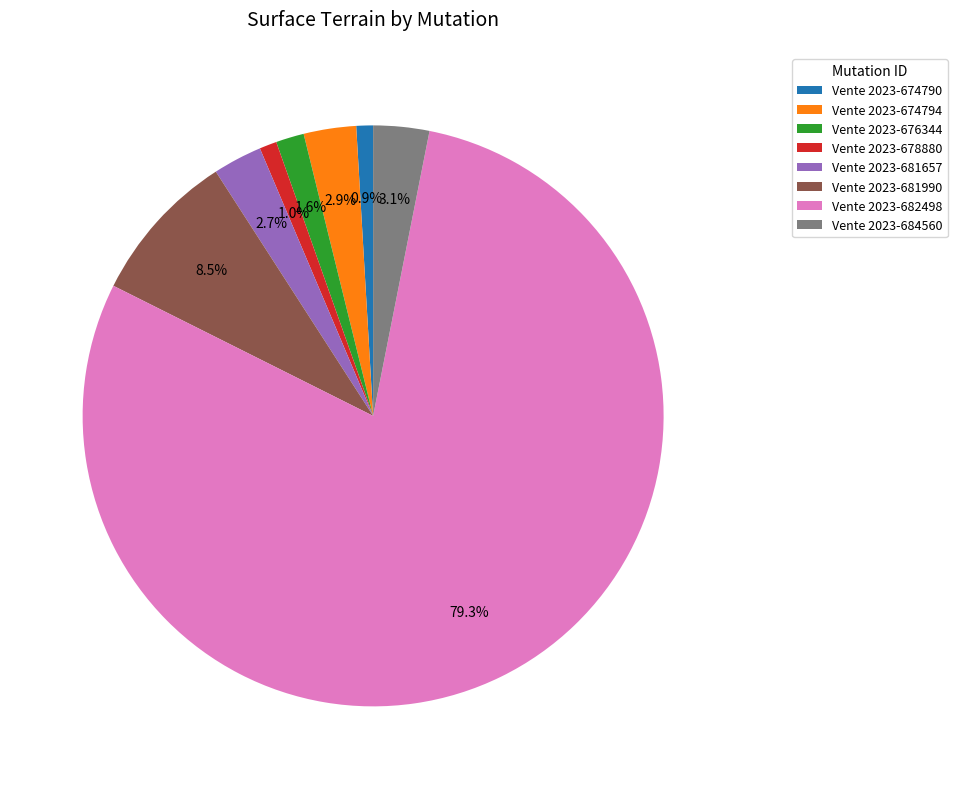

To the nearest percent, what is the difference between the Vente 2023-681990 and Vente 2023-684560 slice percentages?

5%